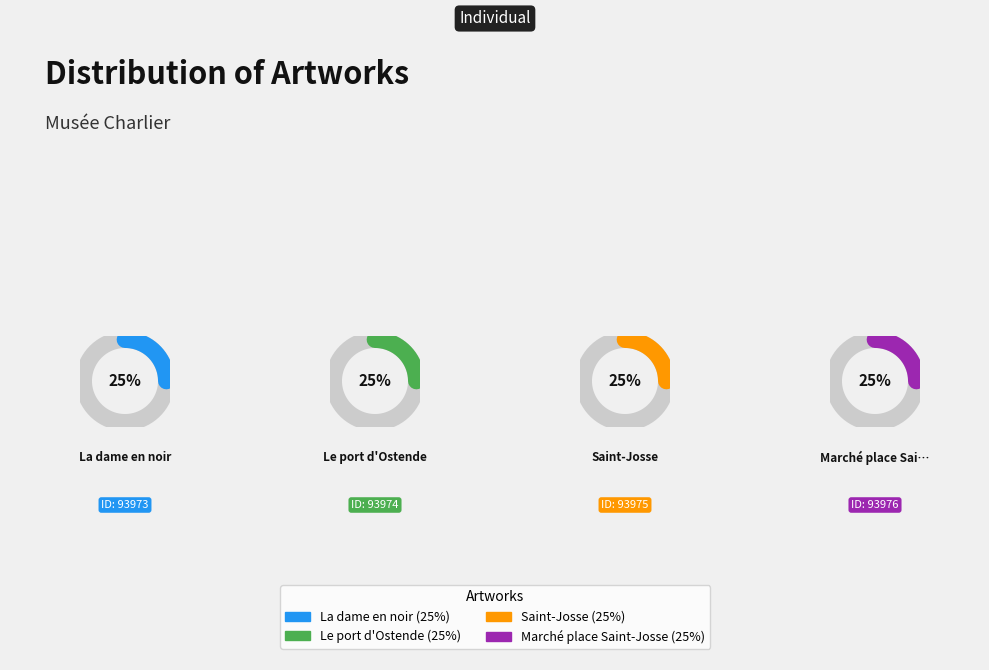

Rank the categories by value from highest to lowest.

Marché place Saint-Josse, Saint-Josse, Le port d'Ostende, La dame en noir